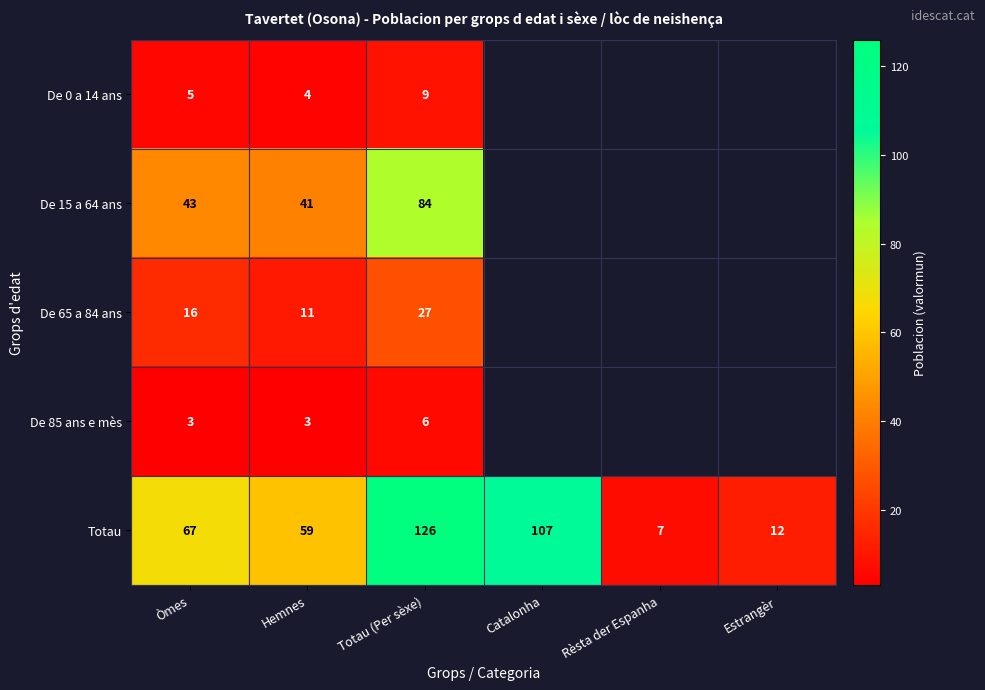

Rank the series at Hemnes from lowest to highest value.

De 85 ans e mès, De 0 a 14 ans, De 65 a 84 ans, De 15 a 64 ans, Totau